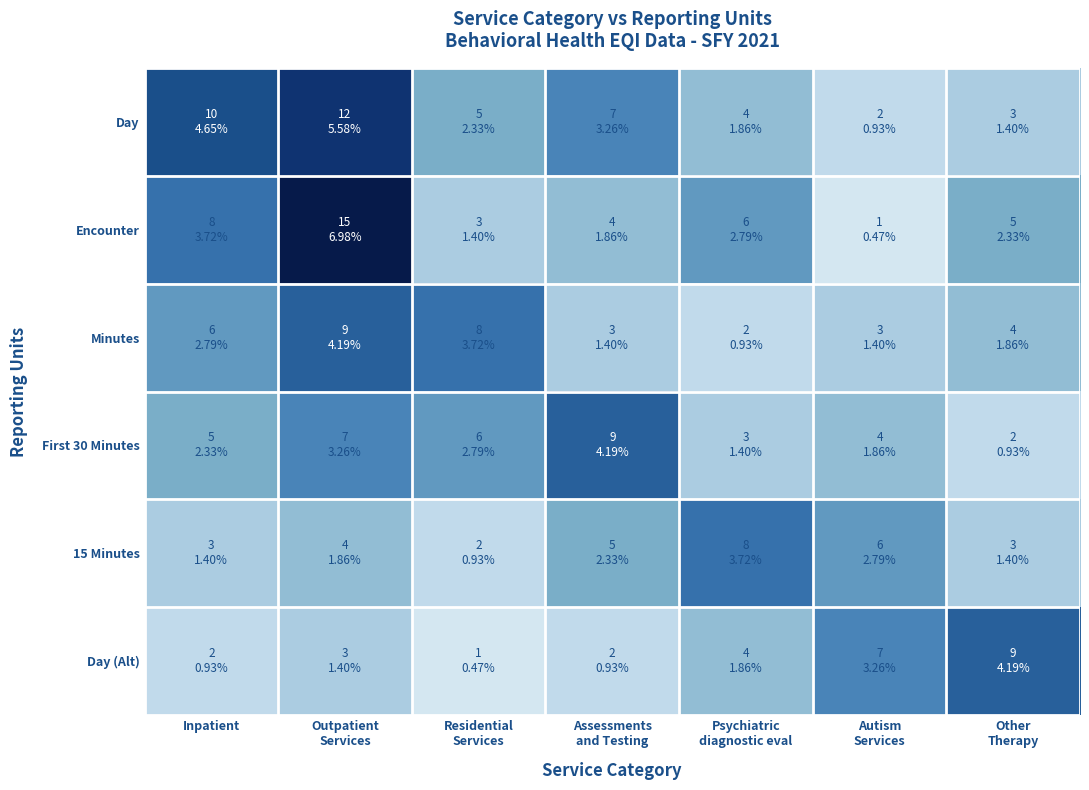

Which label corresponds to the smallest value in the chart?

Autism
Services